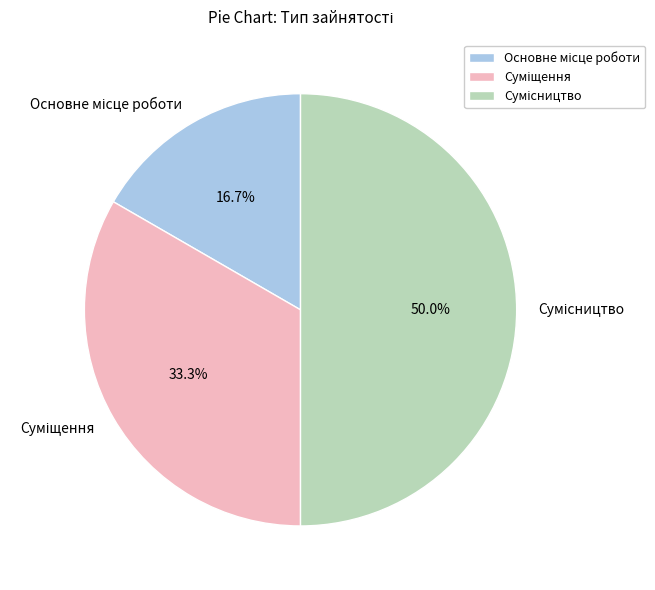

To the nearest percent, what portion does Основне місце роботи represent?

17%